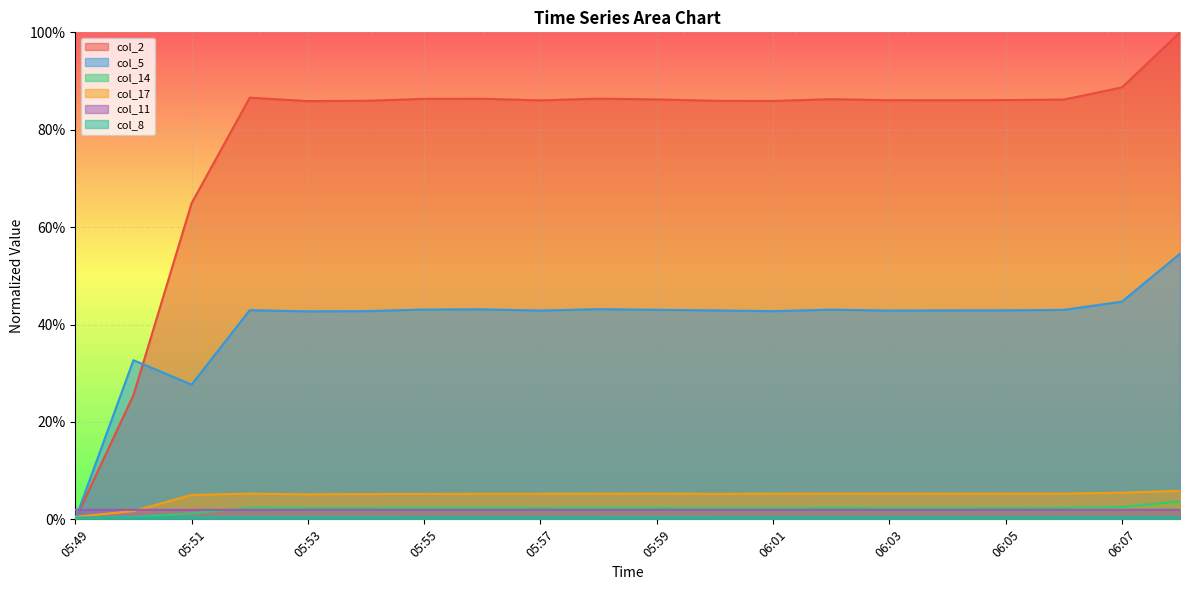

What is the total value across all series at 06:04?

1.4